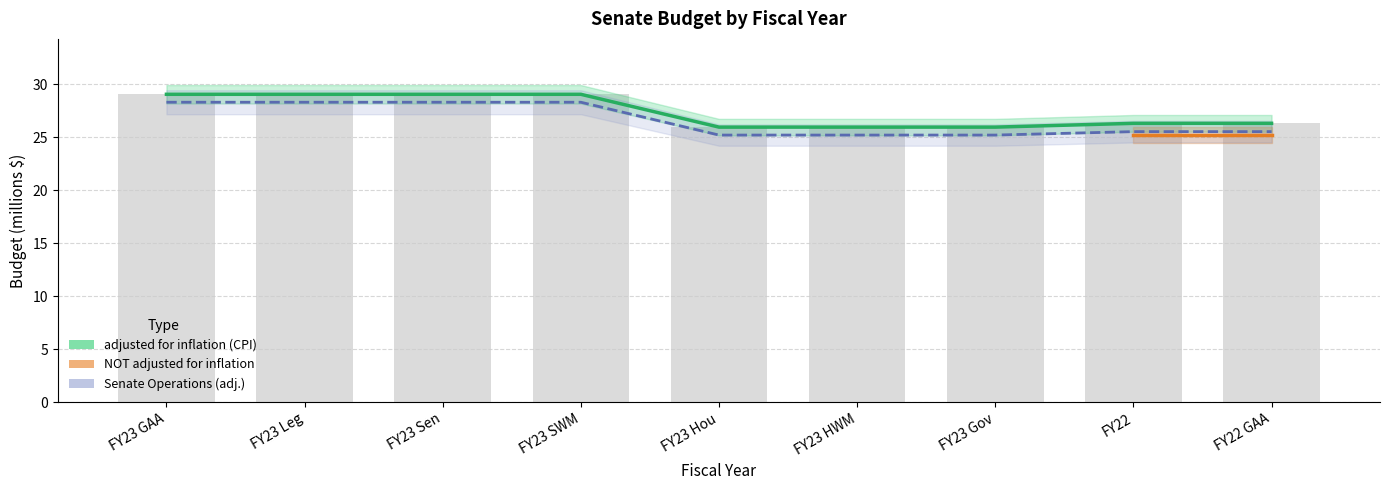

What is the label of the 2nd bar from the left?

FY23 Leg